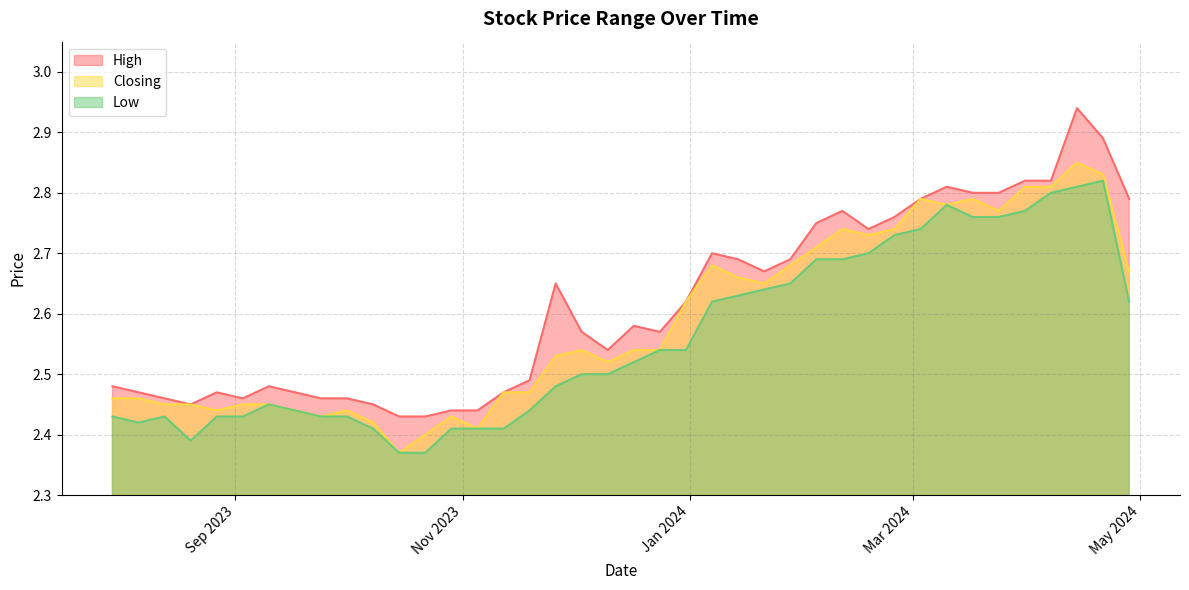

List the series in order of their peak value, highest first.

High, Closing, Low